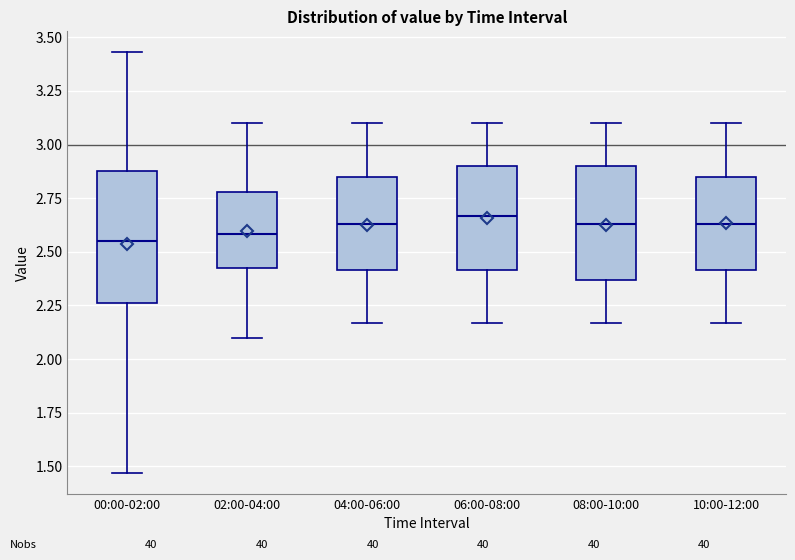

Reading left to right, read every box against the y-axis: the position of its median line, the range the box covers, and the ends of its whiskers. The values are not printed on the chart, so give them approximately, as read against the axis.

00:00-02:00: median 2.55, box 2.25 to 2.90, whiskers 1.45 to 3.45
02:00-04:00: median 2.60, box 2.40 to 2.80, whiskers 2.10 to 3.10
04:00-06:00: median 2.65, box 2.40 to 2.85, whiskers 2.15 to 3.10
06:00-08:00: median 2.65, box 2.40 to 2.90, whiskers 2.15 to 3.10
08:00-10:00: median 2.65, box 2.35 to 2.90, whiskers 2.15 to 3.10
10:00-12:00: median 2.65, box 2.40 to 2.85, whiskers 2.15 to 3.10